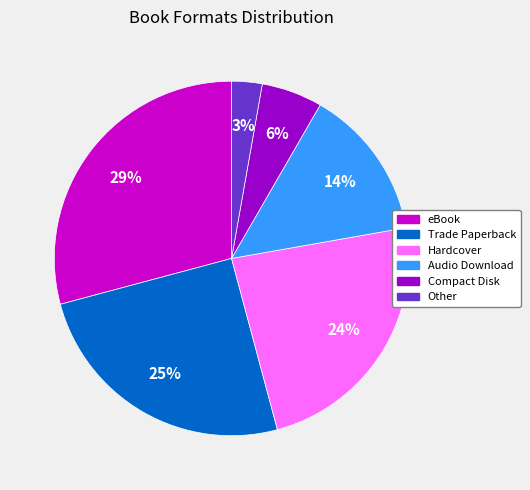

Does Compact Disk represent more than half of the total?

No